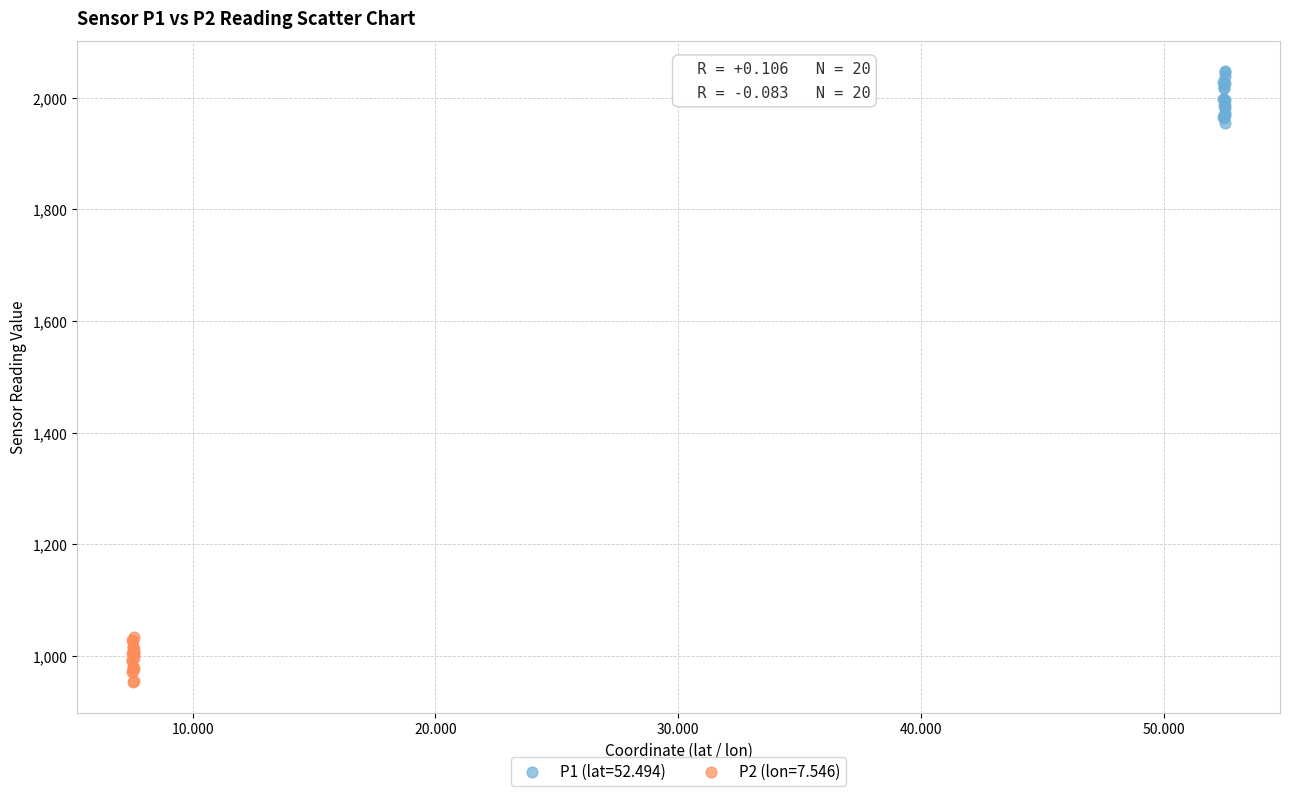

Which series contains the highest Y value?

P1 (lat=52.494)